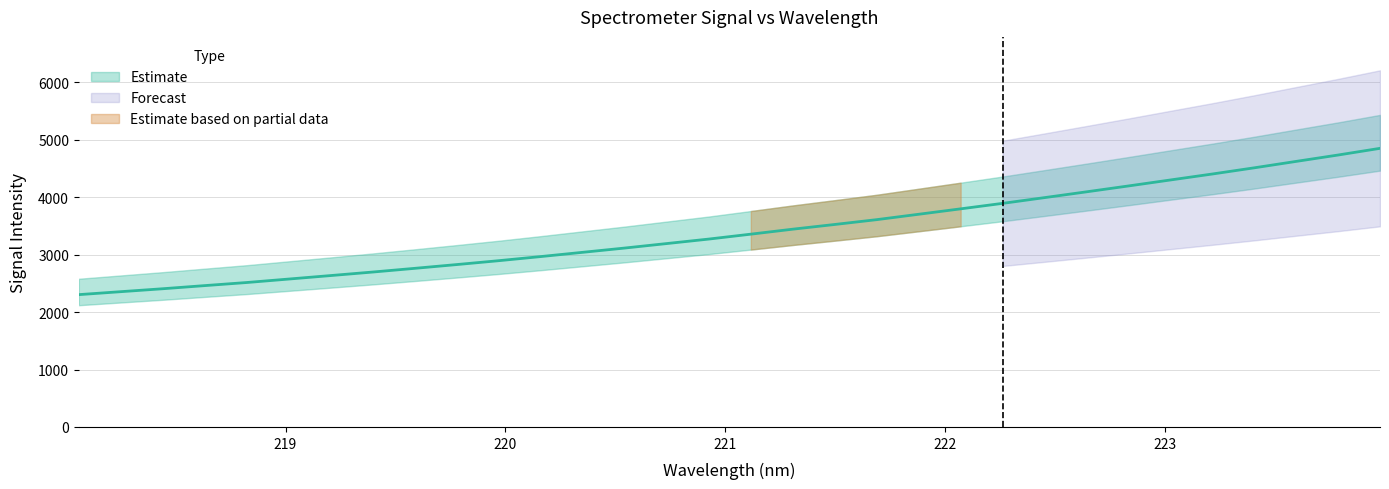

How many data points are less than 3356?

16